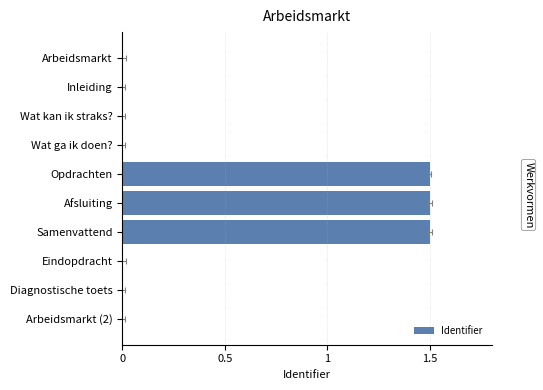

At which category does the chart reach its peak across all series?

Samenvattend